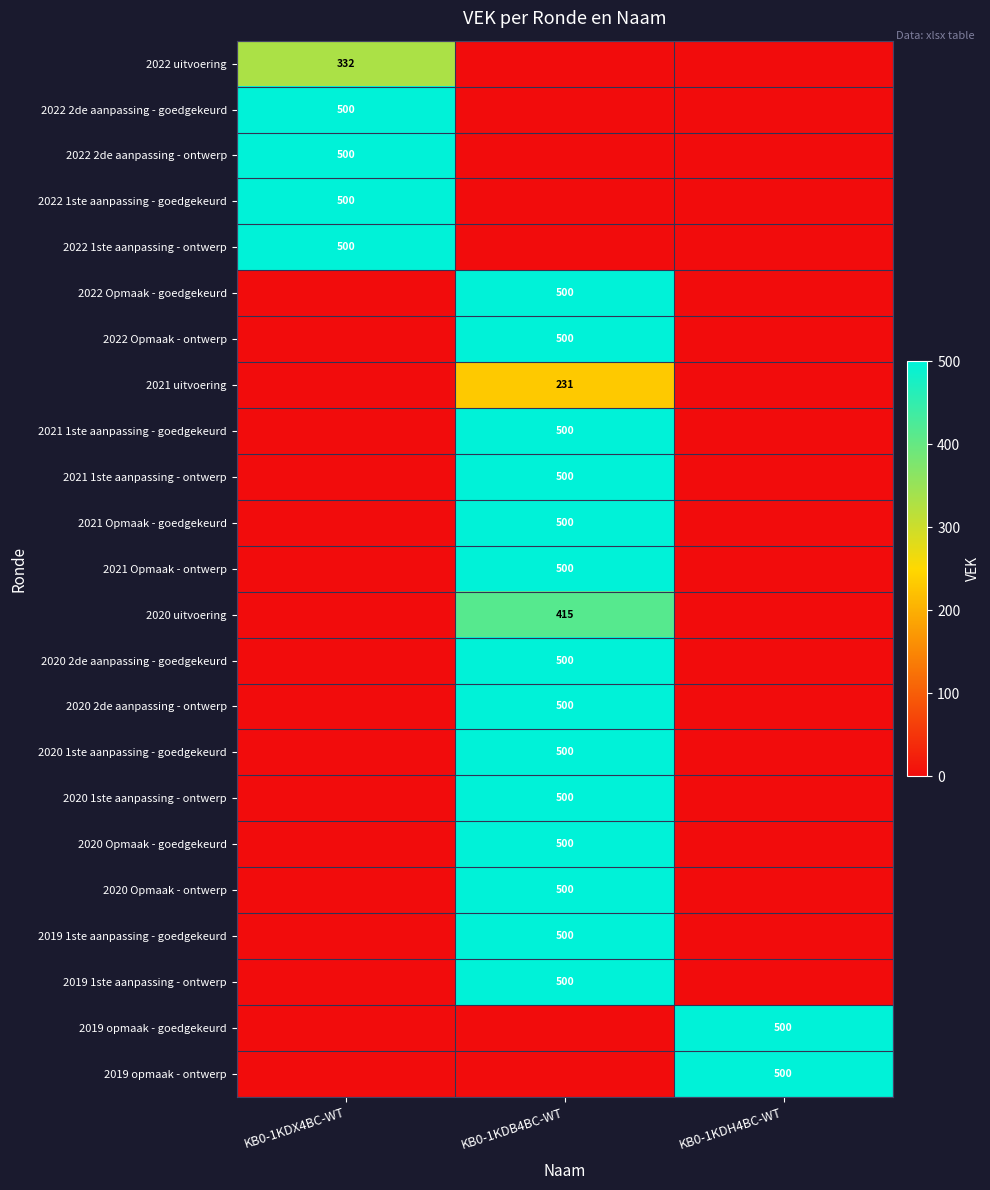

Is it true that 2019 1ste aanpassing - goedgekeurd equals 500 at KB0-1KDB4BC-WT?

True